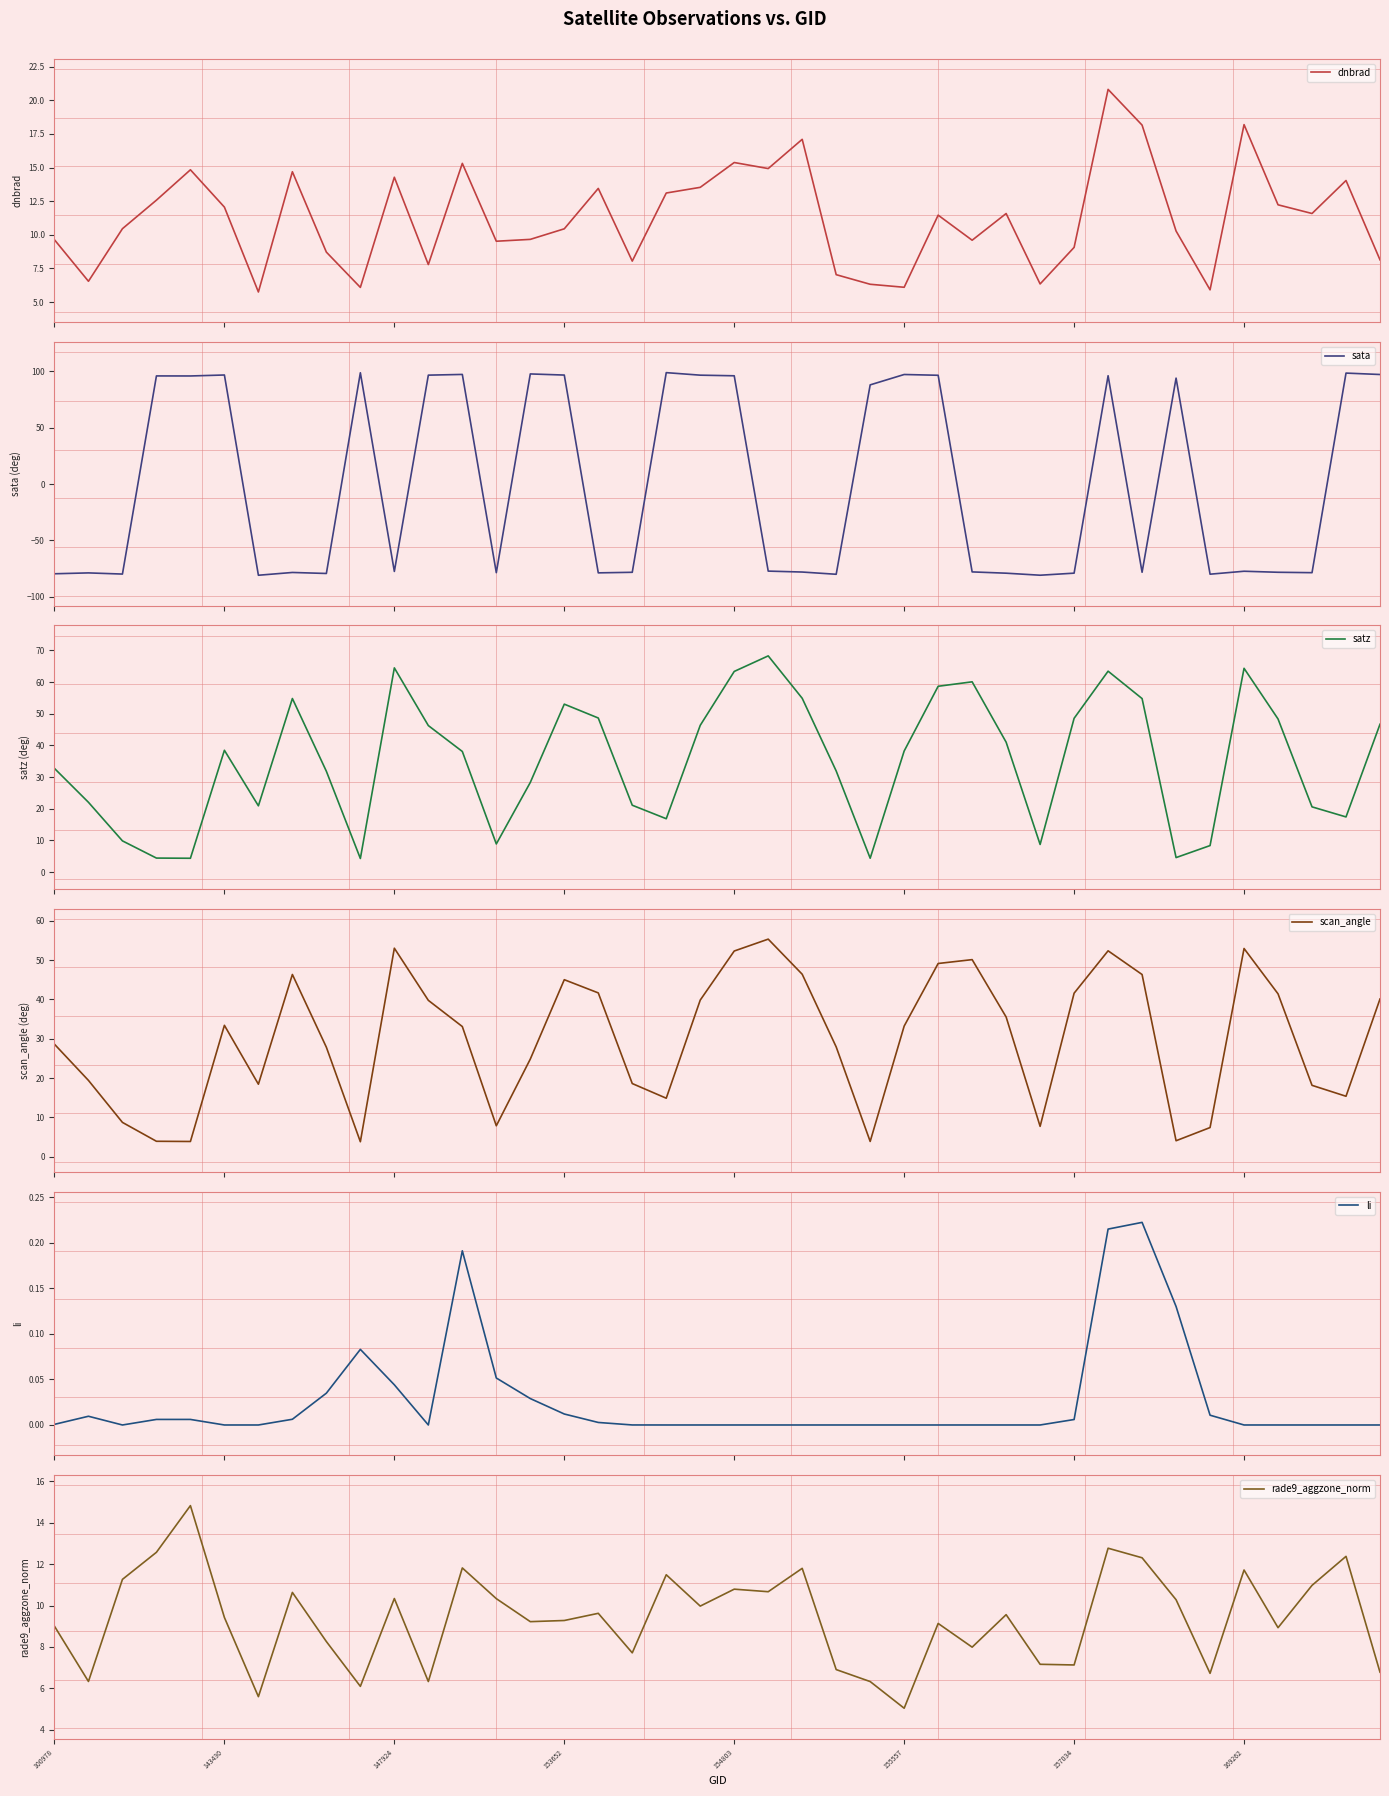

The rade9_aggzone_norm series shows 2.8 at 153652. True or false?

False